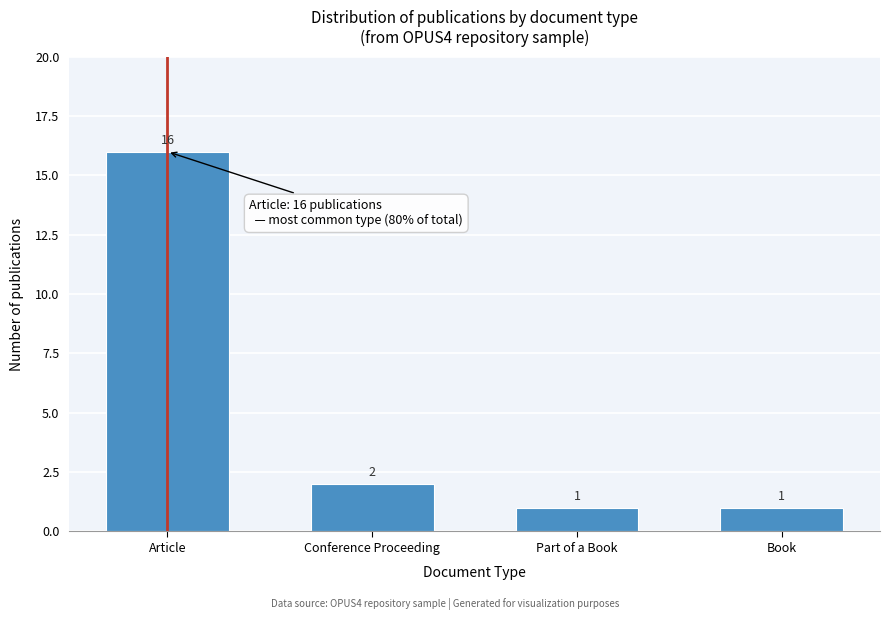

Reading left to right, extract all data points from this chart.

Article=16	Conference Proceeding=2	Part of a Book=1	Book=1